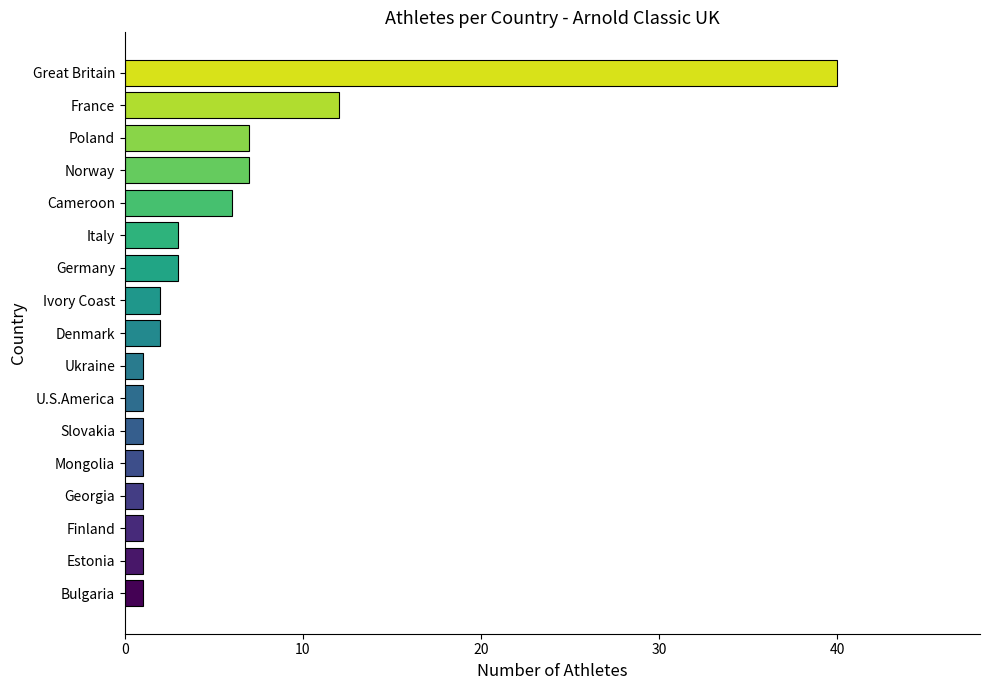

Reading bottom to top, transcribe all the data shown in this chart.

Bulgaria=1	Estonia=1	Finland=1	Georgia=1	Mongolia=1	Slovakia=1	U.S.America=1	Ukraine=1	Denmark=2	Ivory Coast=2	Germany=3	Italy=3	Cameroon=6	Norway=7	Poland=7	France=12	Great Britain=40